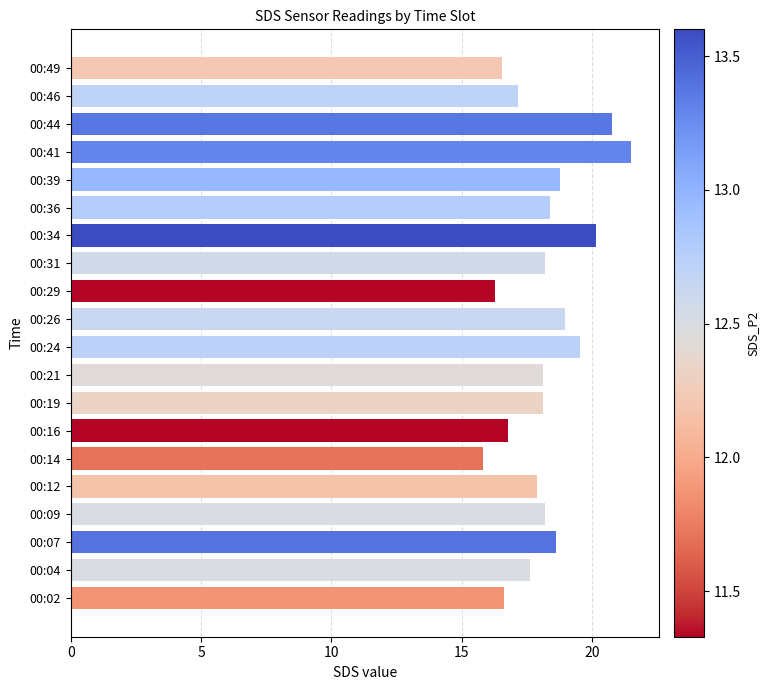

The chart shows a value of 19.0 at 00:26. True or false?

True